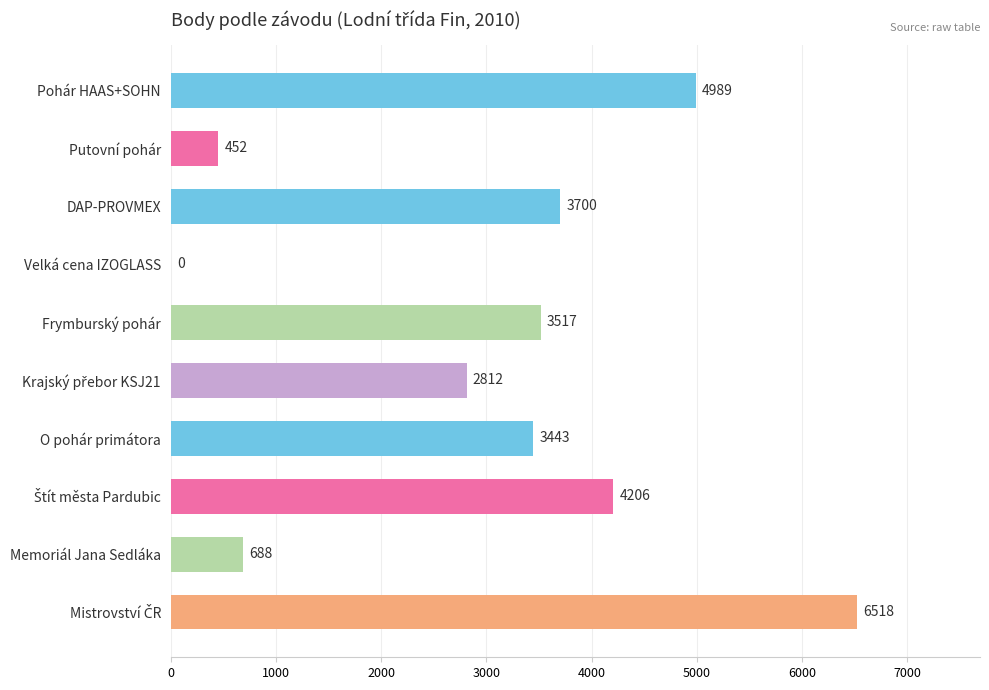

Approximately how many times larger is the value at Putovní pohár compared to Memoriál Jana Sedláka?

0.7